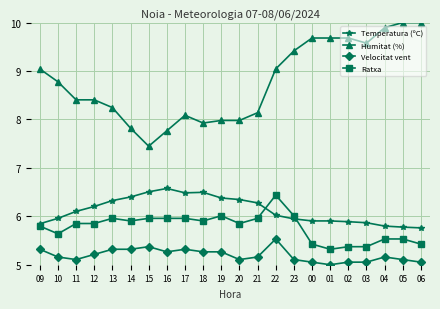

Which series has the largest total across all categories?

Humitat (%)